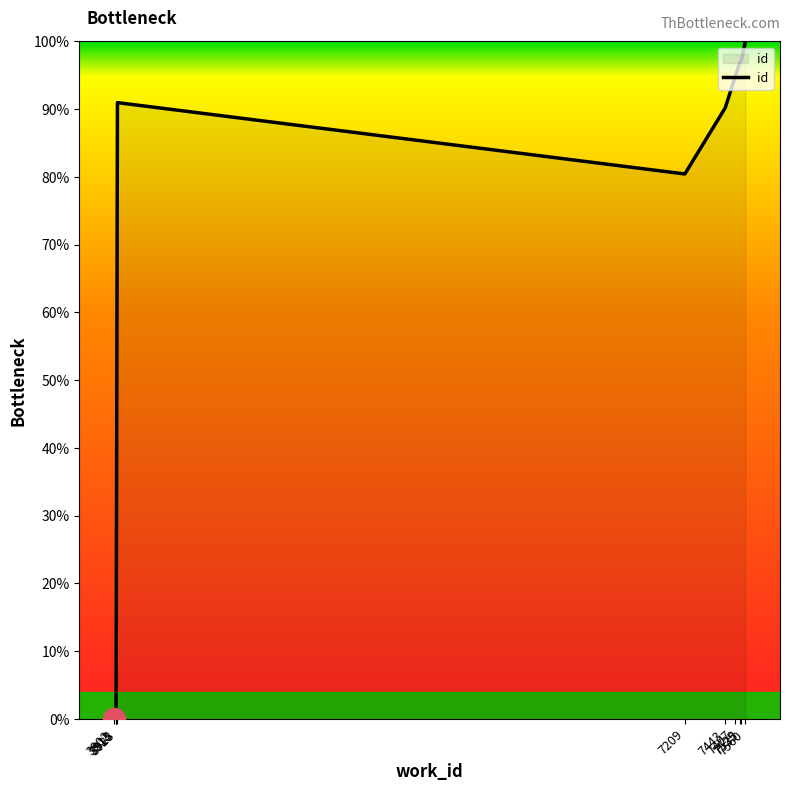

What is the maximum value shown in the chart?

100.0